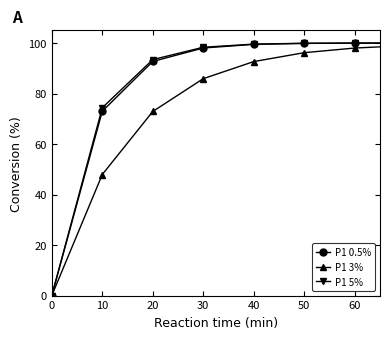

What is the value of the P1 5% point at the 5th from the left?

99.6